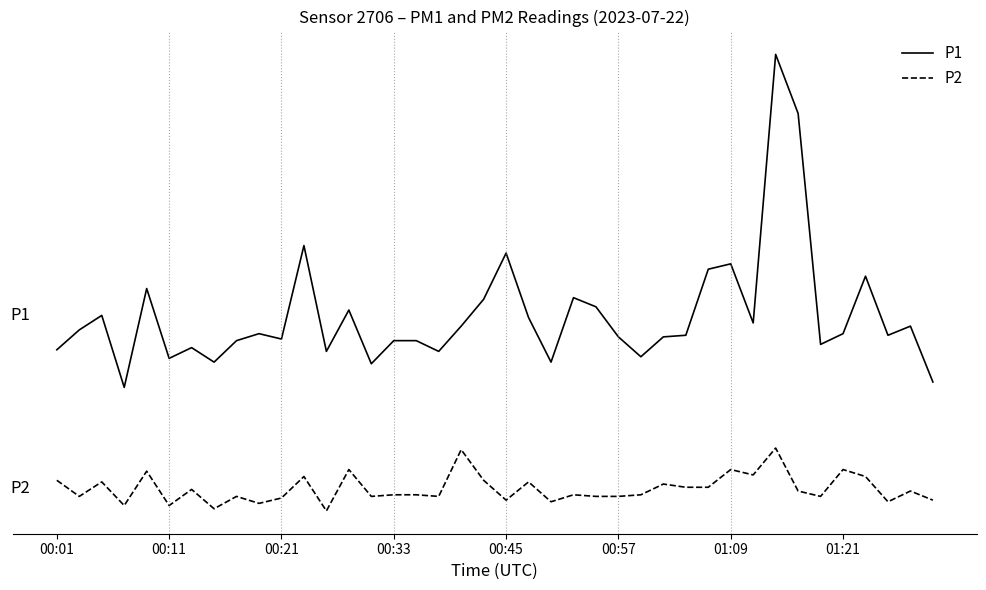

Rank the series by their average value, from highest to lowest.

P1, P2